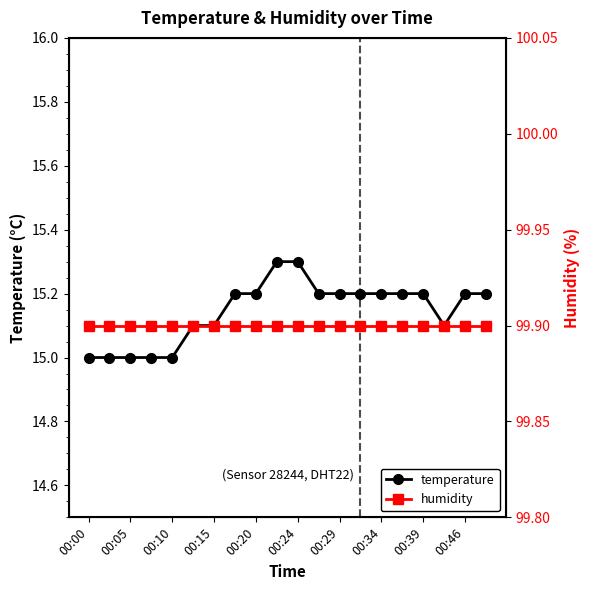

Does the chart have visible grid lines?

No